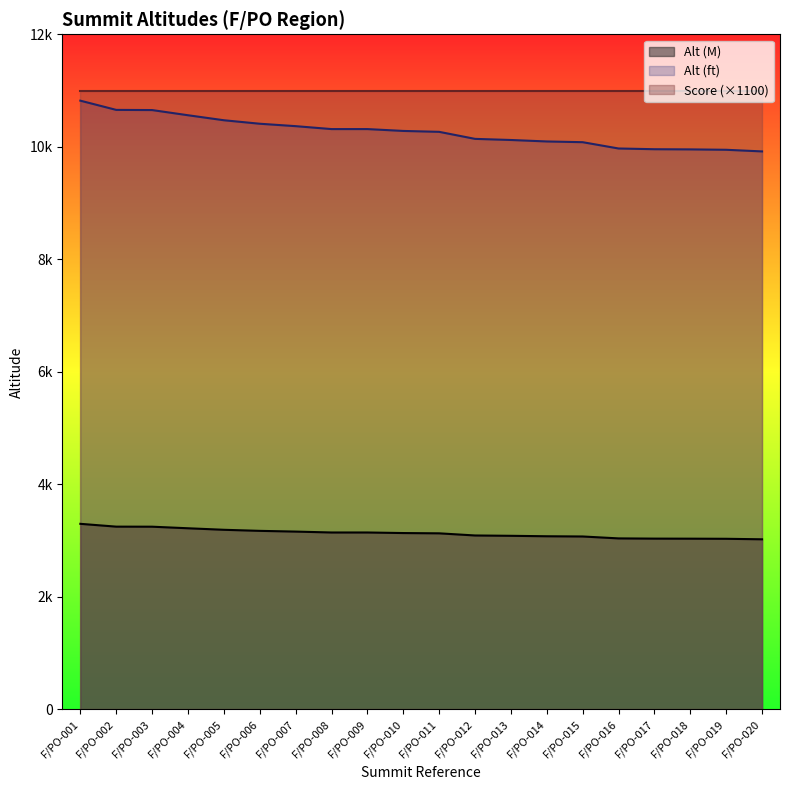

What are all the series names shown in the legend?

Alt (M), Alt (ft), Score (×1100)